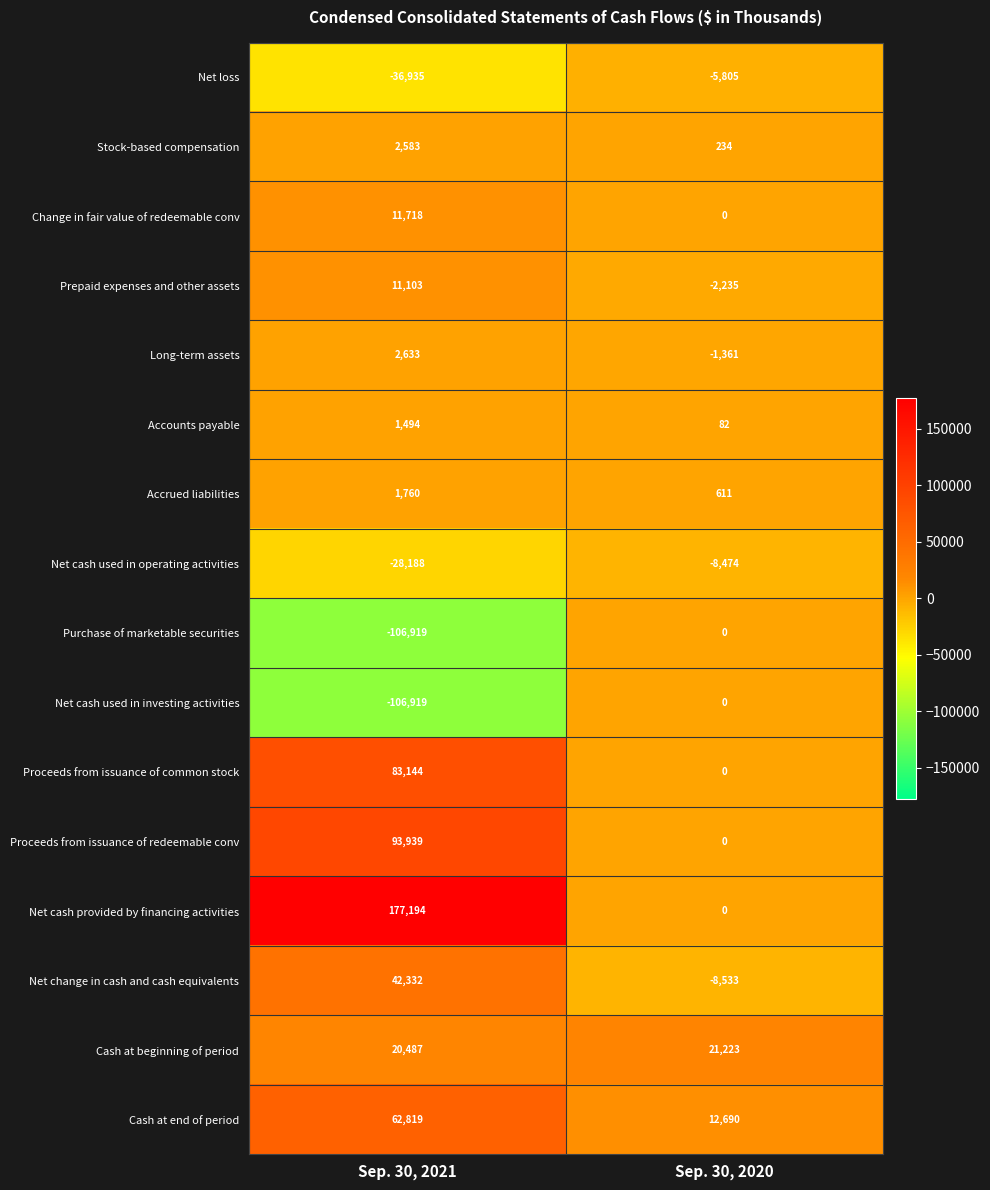

The Accrued liabilities series shows 611 at Sep. 30, 2020. True or false?

True